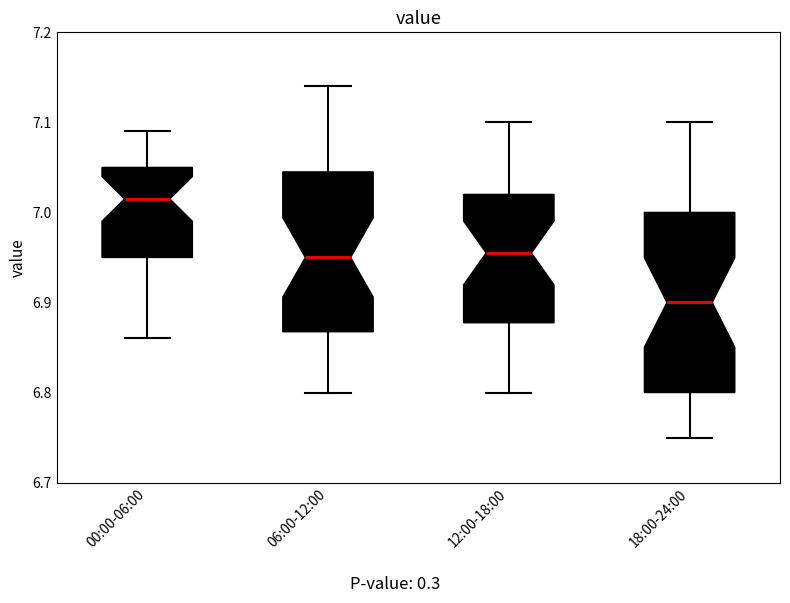

Reading left to right, transcribe this box plot: for each box, give where its median line is, the range the box spans, and where its two whiskers end, as read against the y-axis. The values are not printed on the chart, so give them approximately, as read against the axis.

00:00-06:00: median 7.02, box 6.95 to 7.05, whiskers 6.86 to 7.09
06:00-12:00: median 6.95, box 6.87 to 7.05, whiskers 6.80 to 7.14
12:00-18:00: median 6.96, box 6.88 to 7.02, whiskers 6.80 to 7.10
18:00-24:00: median 6.90, box 6.80 to 7.00, whiskers 6.75 to 7.10